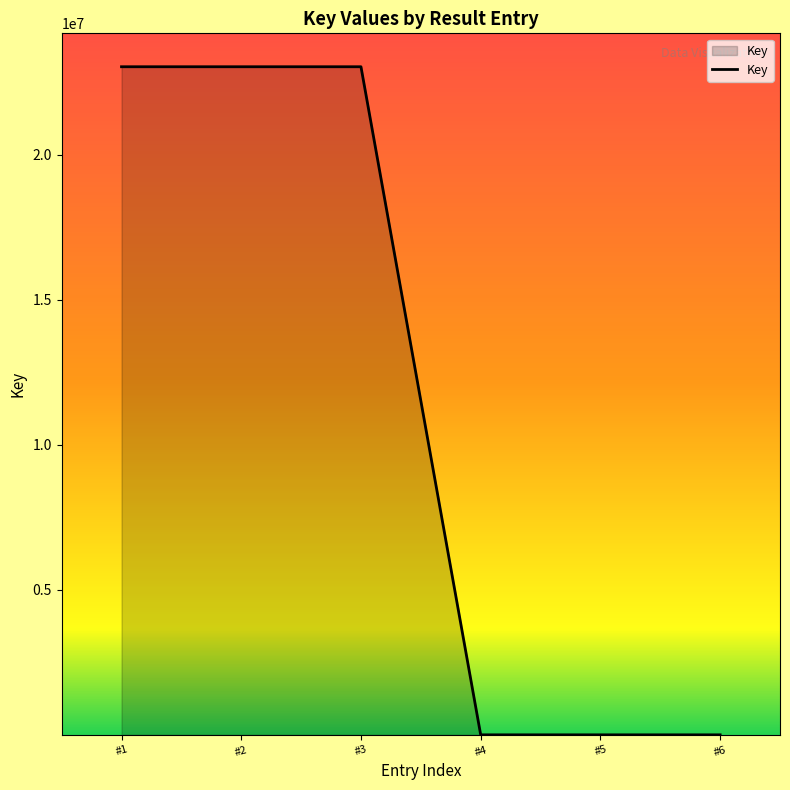

How many distinct data groups are displayed?

1